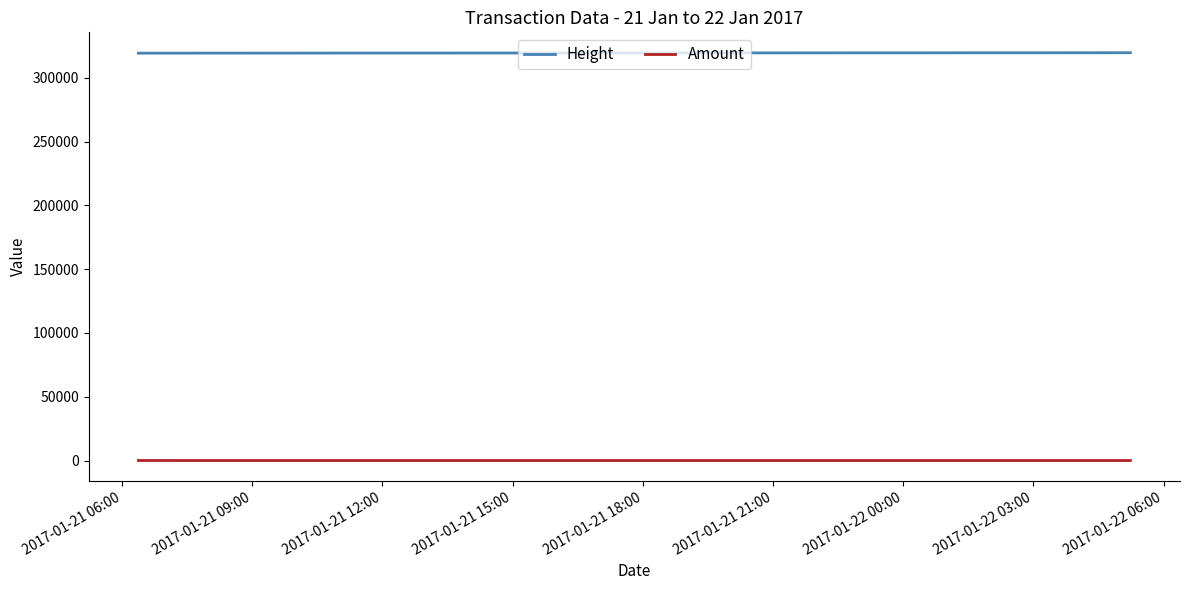

List the series in order of their peak value, lowest first.

Amount, Height